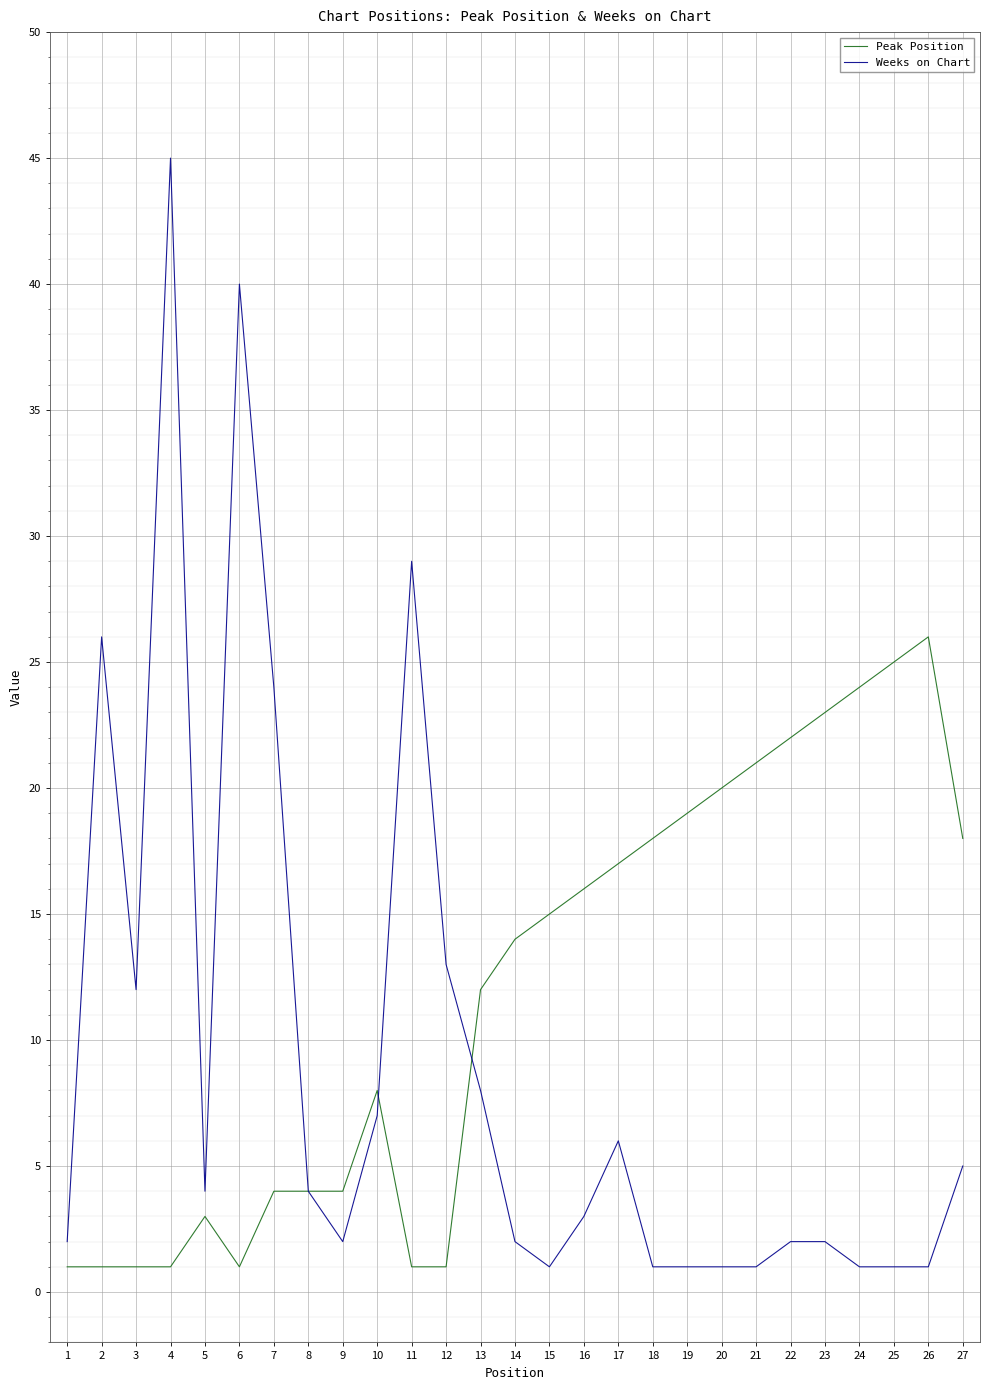

At which category is the sum across all series the highest?

4